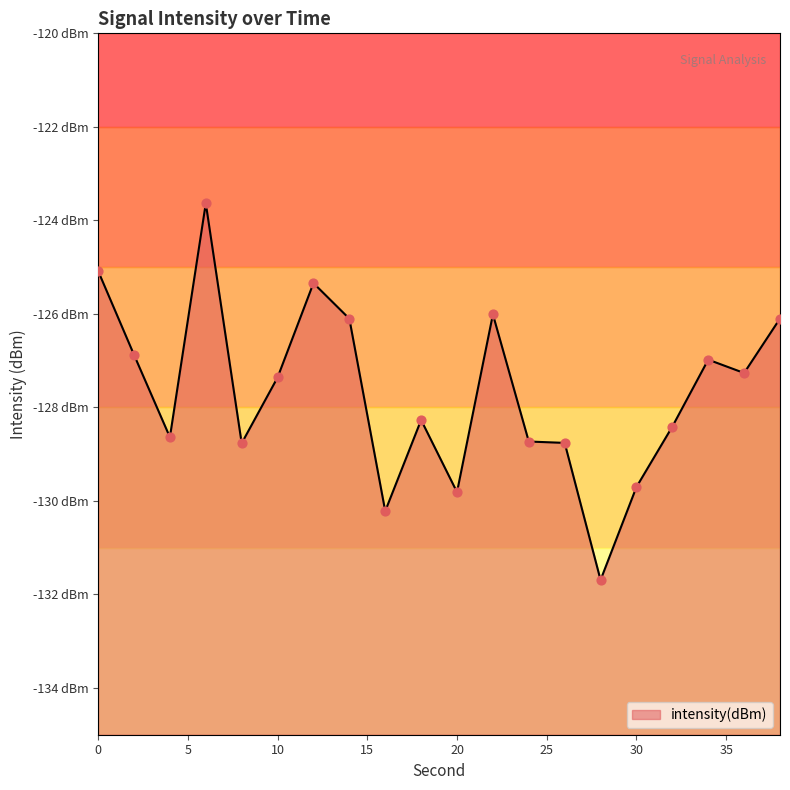

What is the change in value from 22 to 26?

-2.7